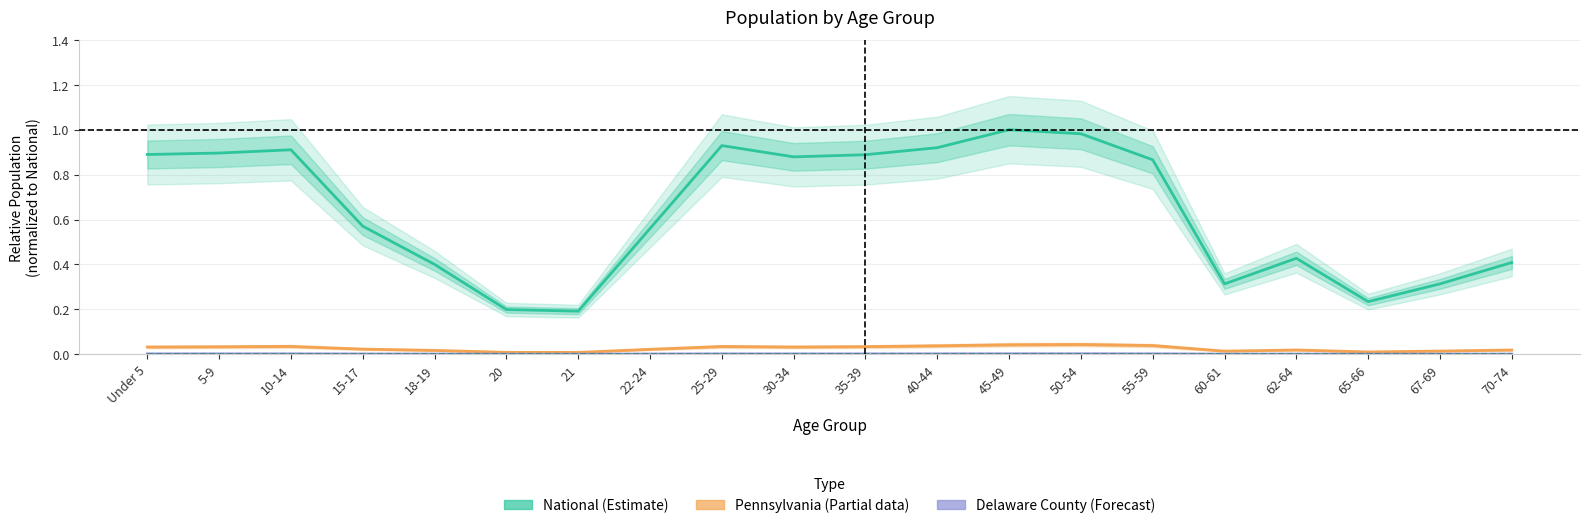

Which series has the largest range (max minus min)?

National (Estimate)